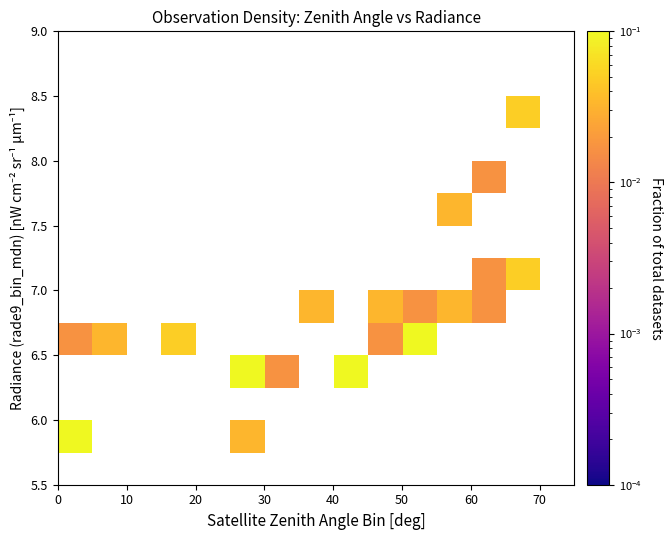

How many data points does each series have?

15